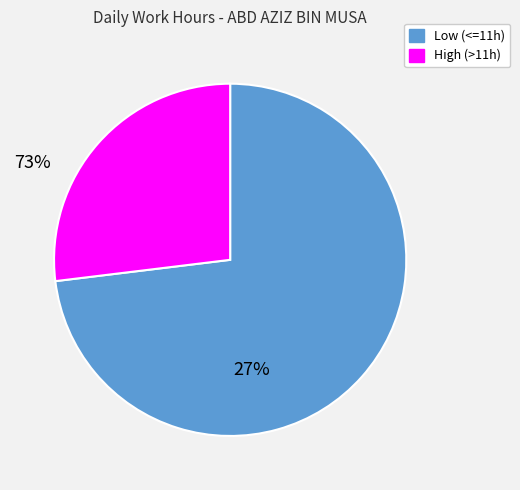

Which category has the smallest portion of the pie?

High (>11h)